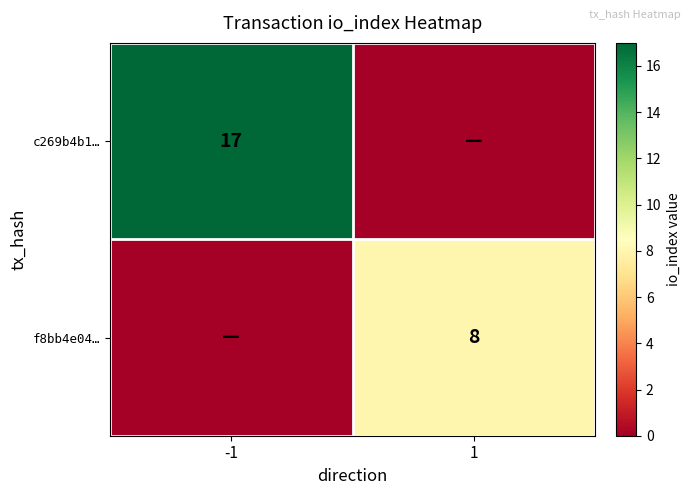

The value of c269b4b1… at -1 is 17. True or false?

True